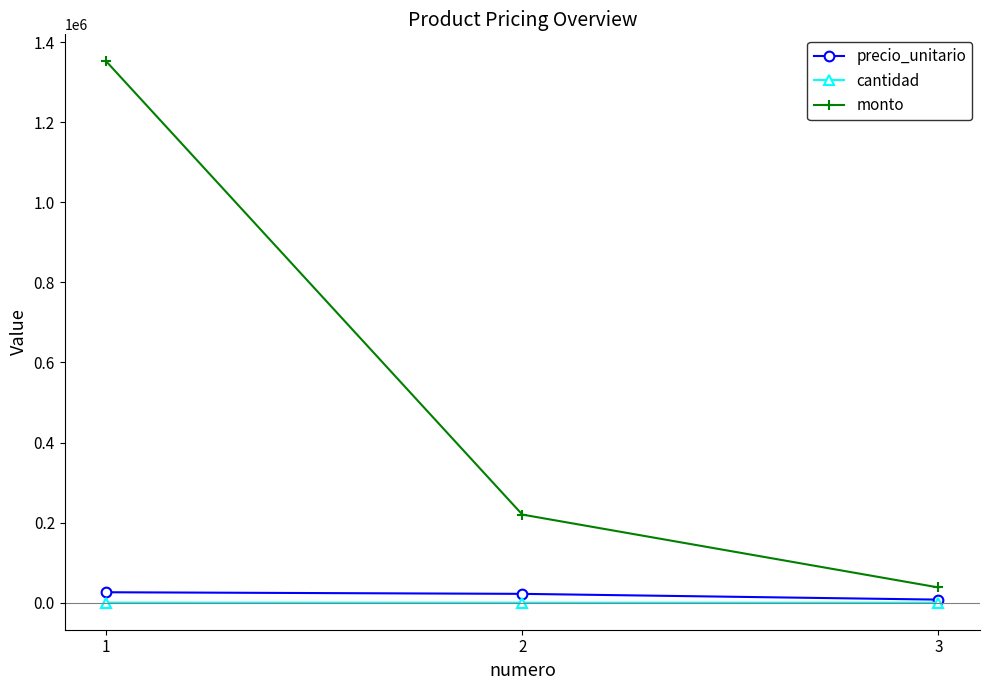

List the series in order of their peak value, lowest first.

cantidad, precio_unitario, monto